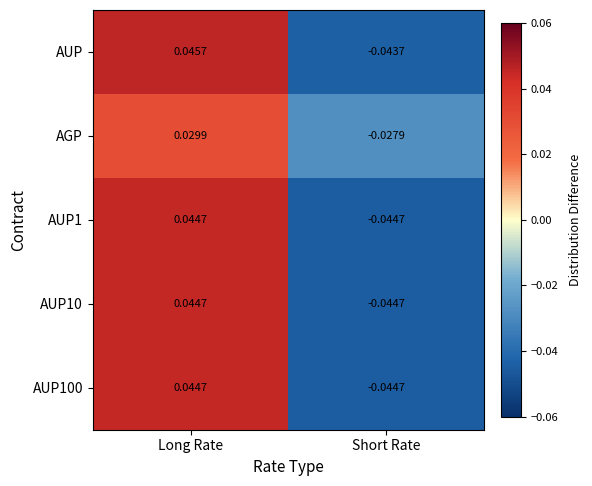

At which label does AGP first exceed 0?

Long Rate